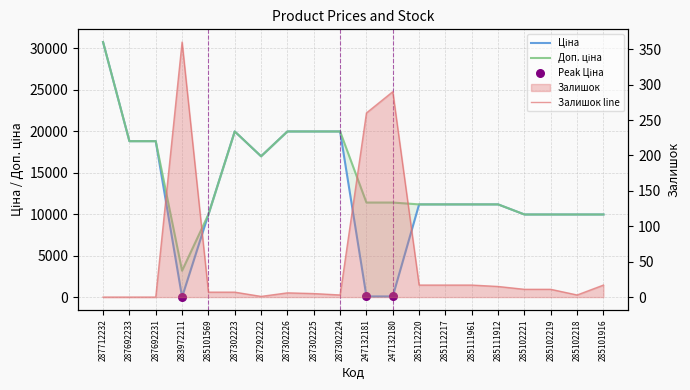

What is the total value across all series at 285101916?

19967.0